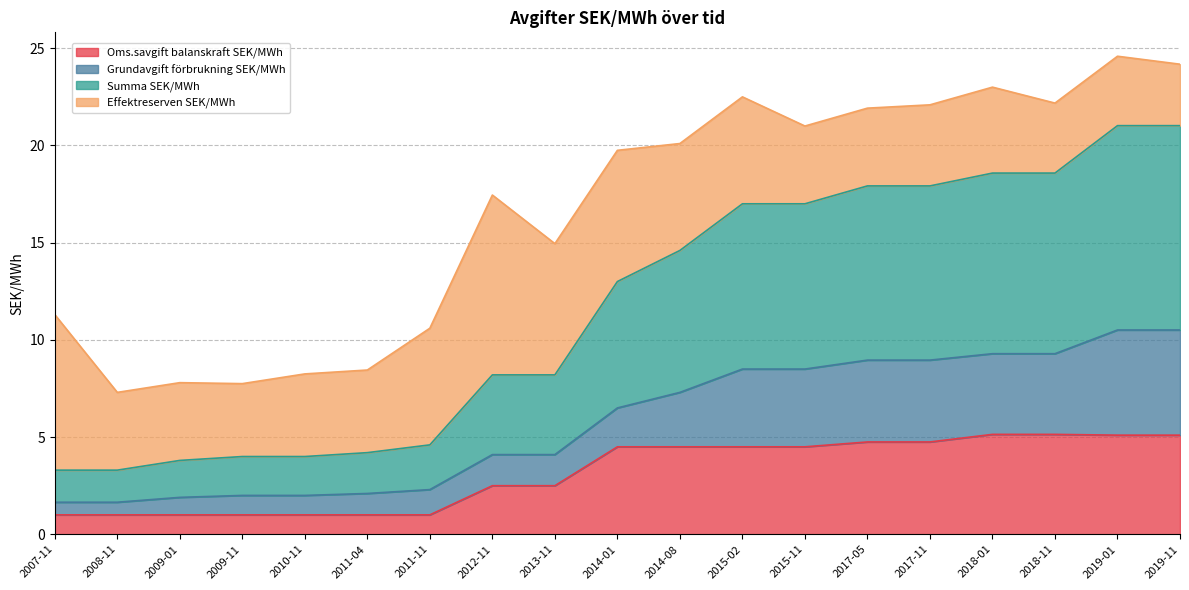

What is the value of the Oms.savgift balanskraft SEK/MWh point at the 6th from the left?

1.0